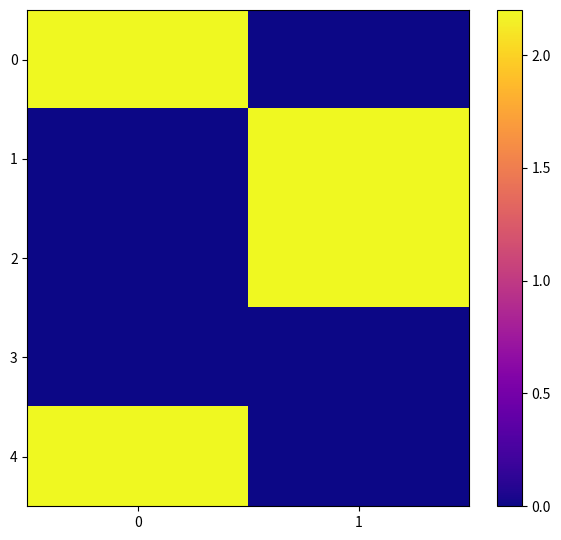

What is the total value across all series at 0?

4.4